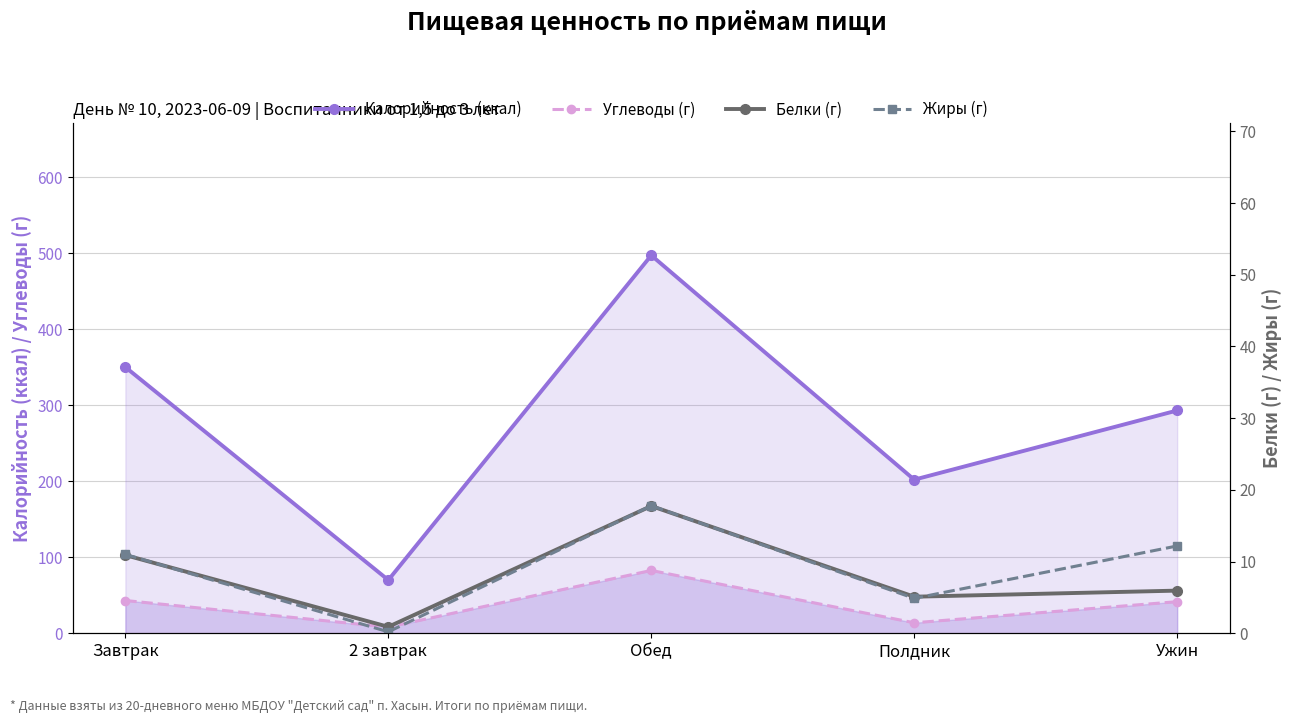

At which category is the sum across all series the highest?

Обед